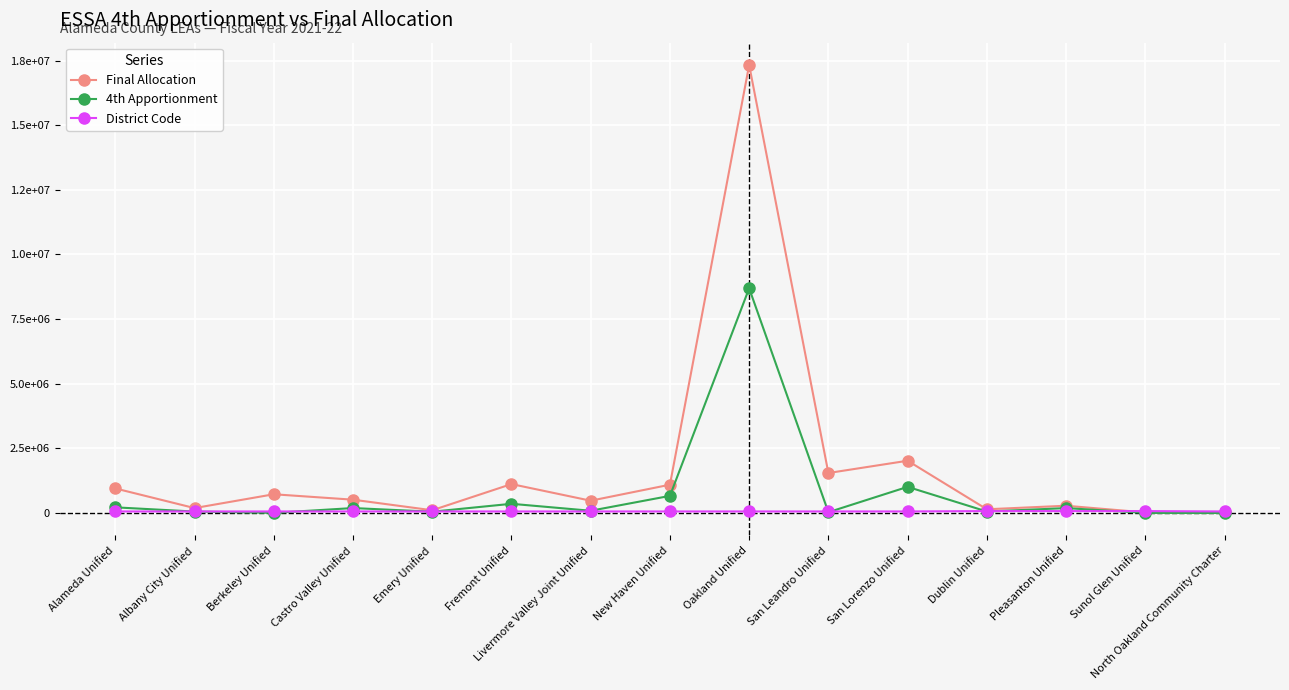

Where is 4th Apportionment nearest to the value 4346801?

San Lorenzo Unified